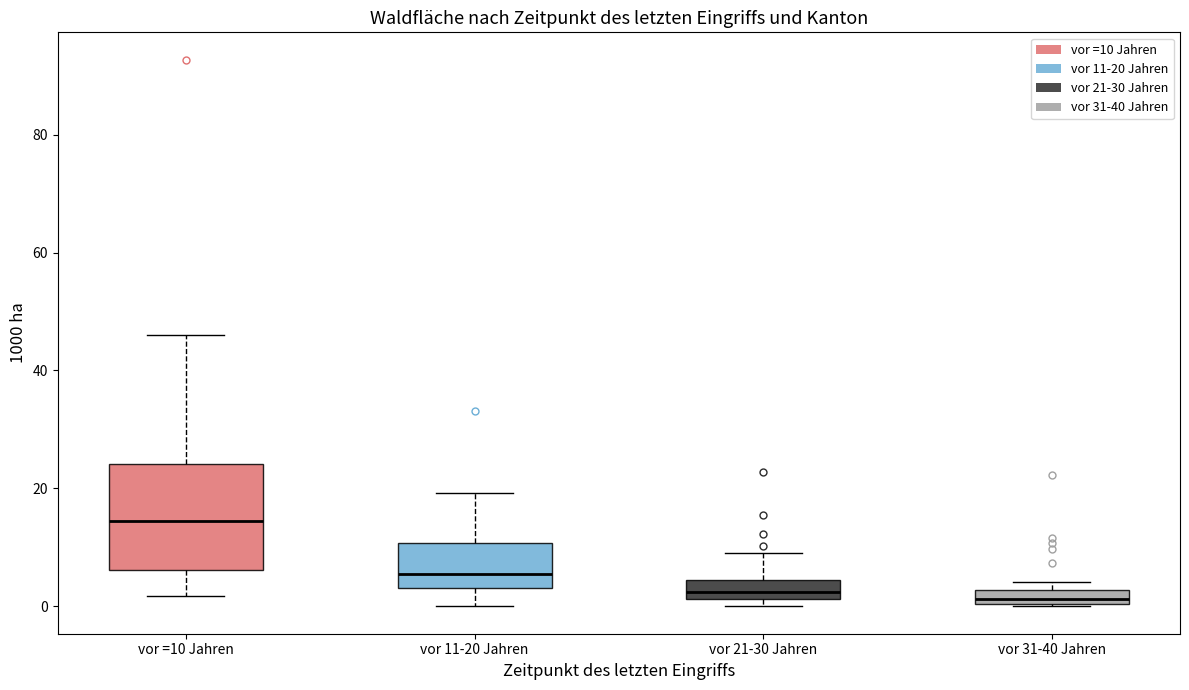

Which box has the highest median line?

vor =10 Jahren